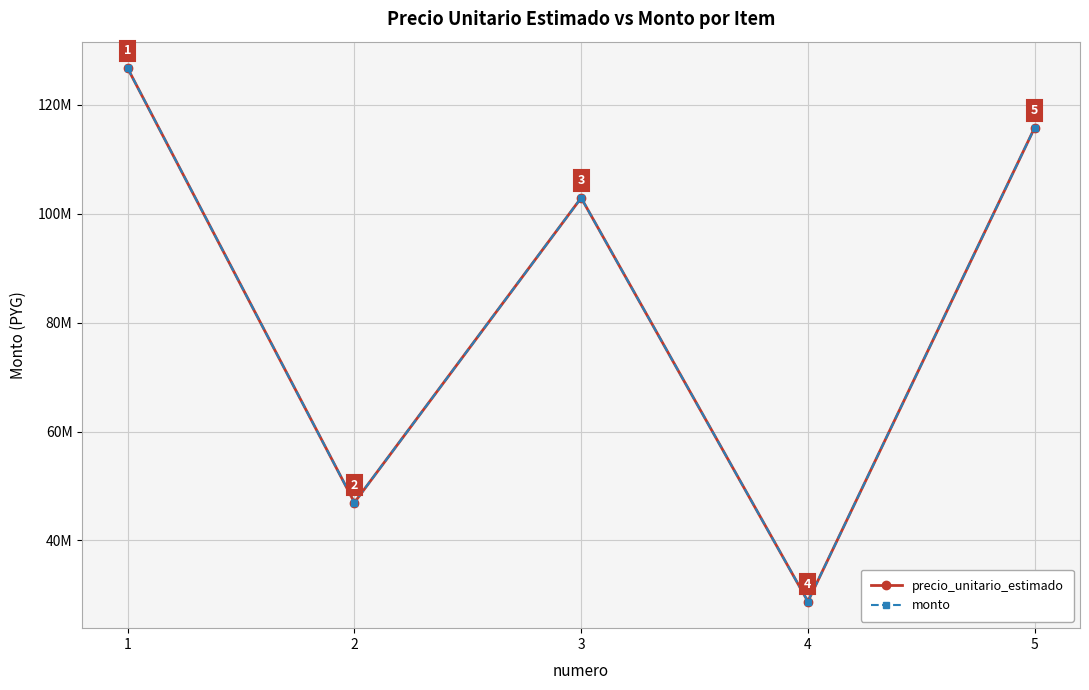

At which label does monto first exceed 102938000?

1